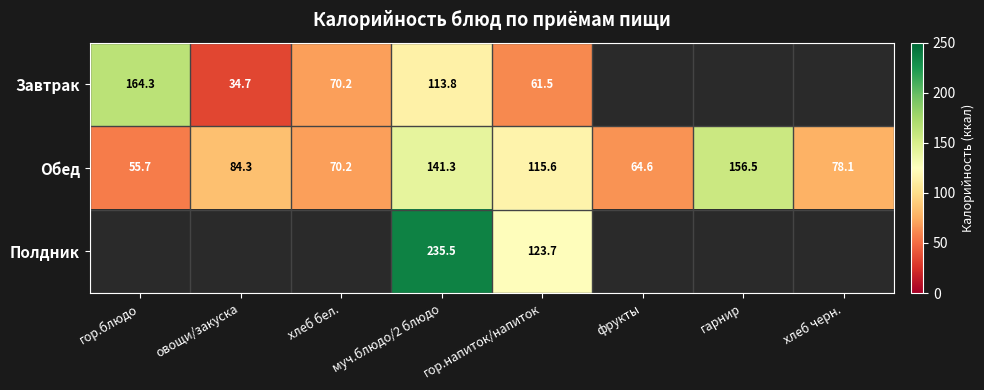

At which label is Обед closest to 106?

гор.напиток/напиток